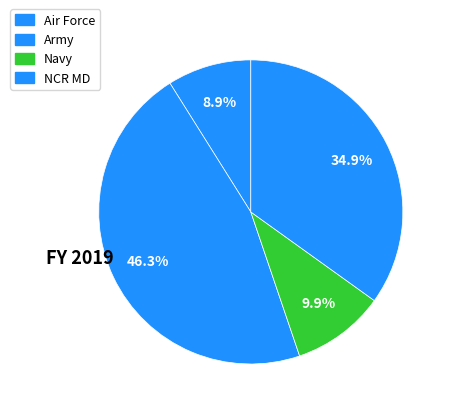

Does any single category account for the majority?

No